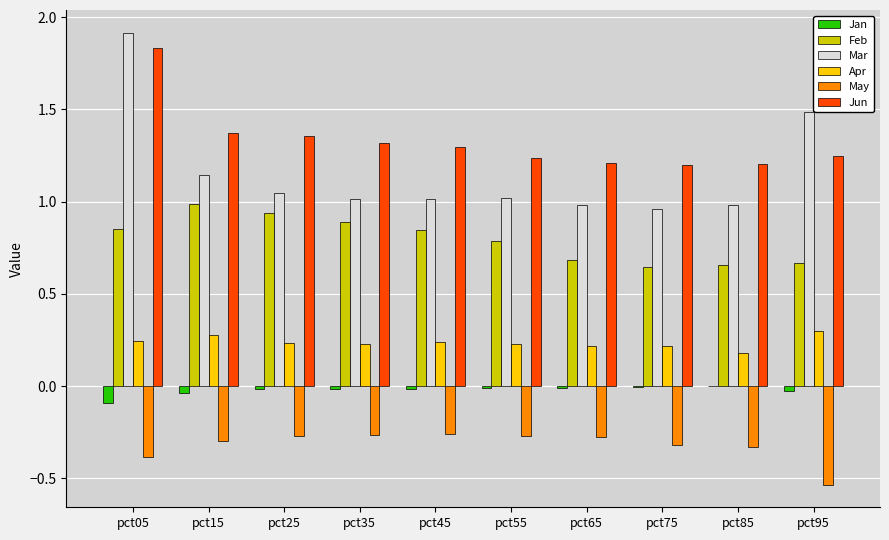

At which category is the sum across all series the highest?

pct05